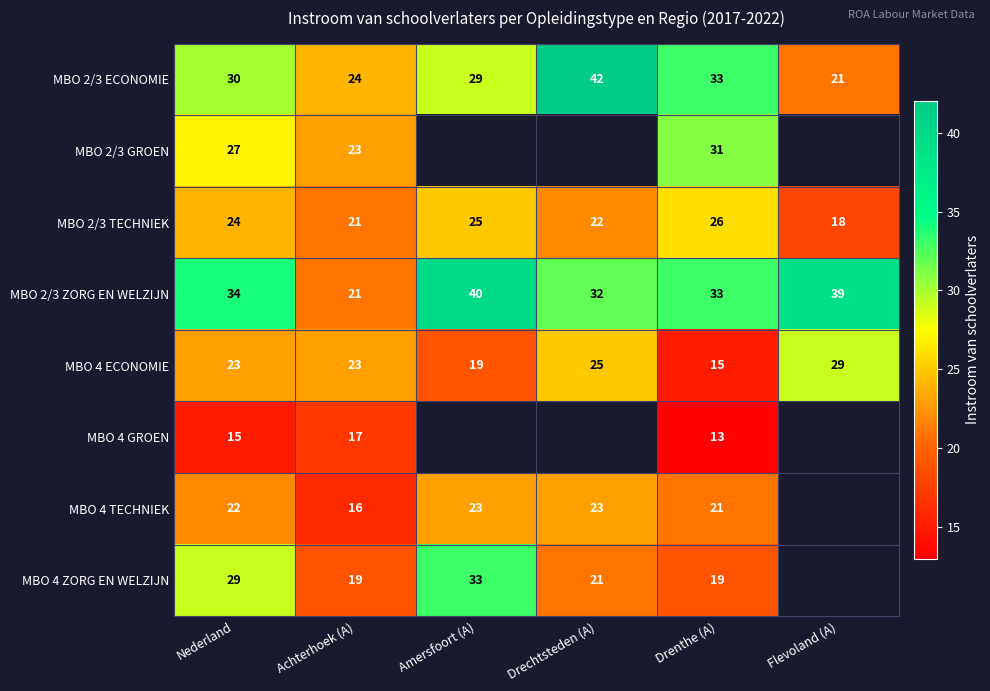

What is the minimum value for MBO 2/3 ECONOMIE?

21